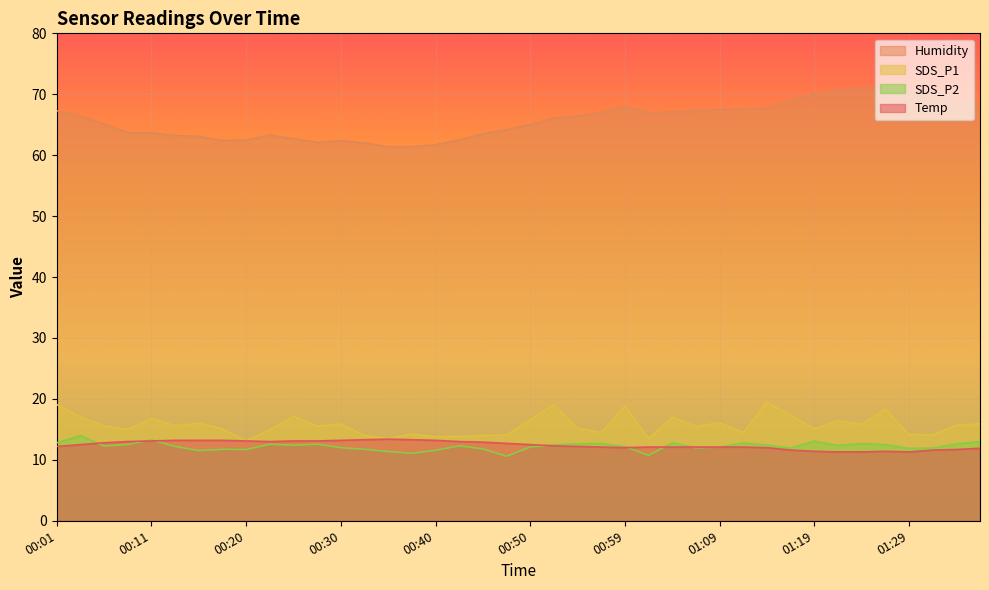

What is the difference between the maximum and minimum values in the SDS_P2 series?

3.4